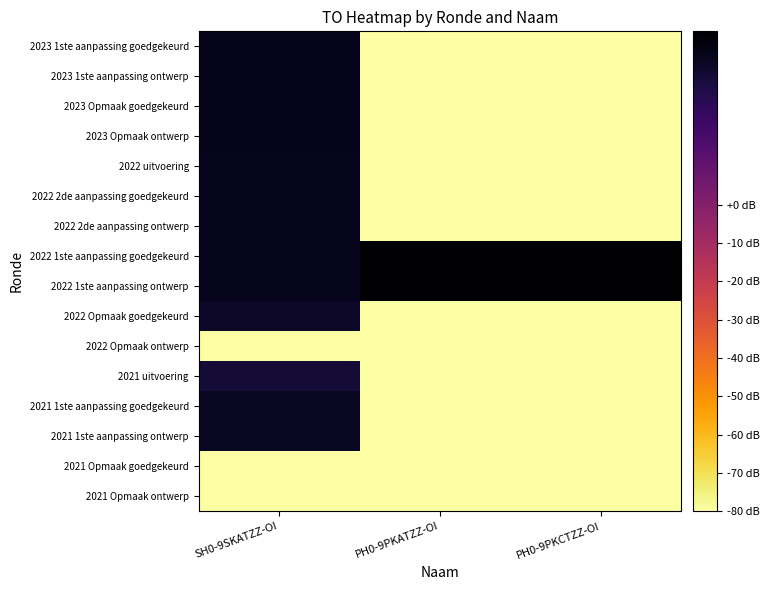

At which category is the sum across all series the highest?

SH0-9SKATZZ-OI